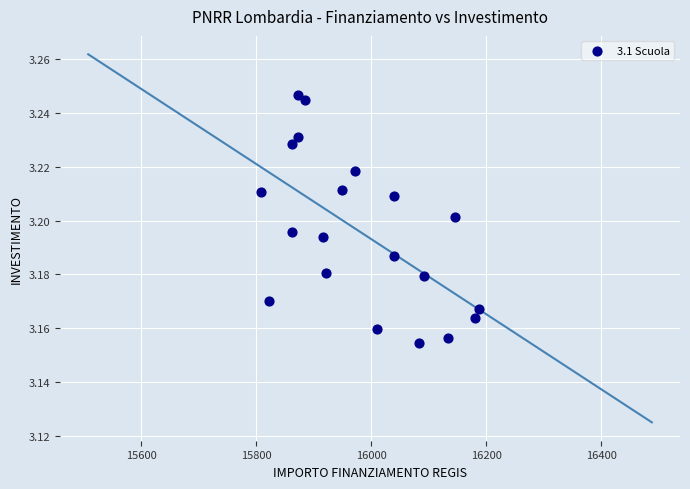

What is the range of X values (max minus min)?

379.7